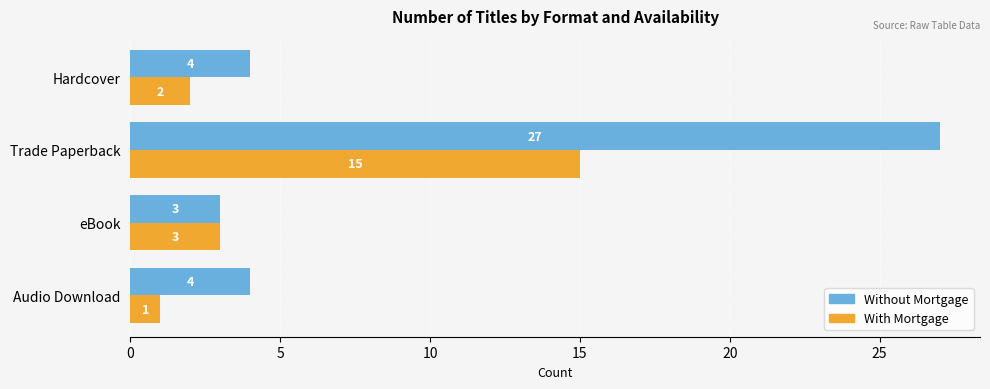

True or false: With Mortgage has a value of 3 at eBook.

True